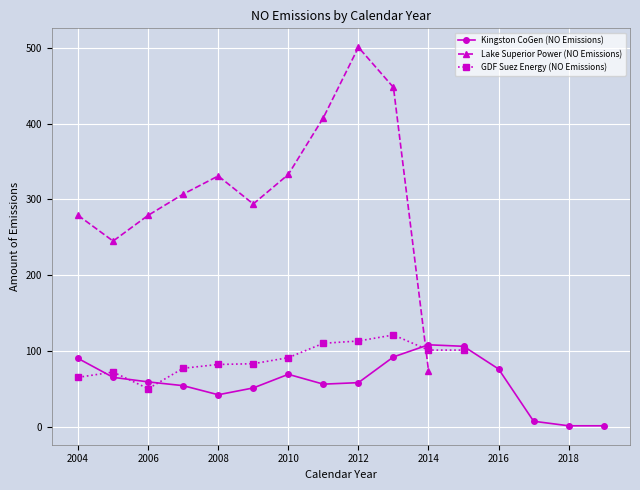

How many interior local valleys does the Lake Superior Power (NO Emissions) series have?

2